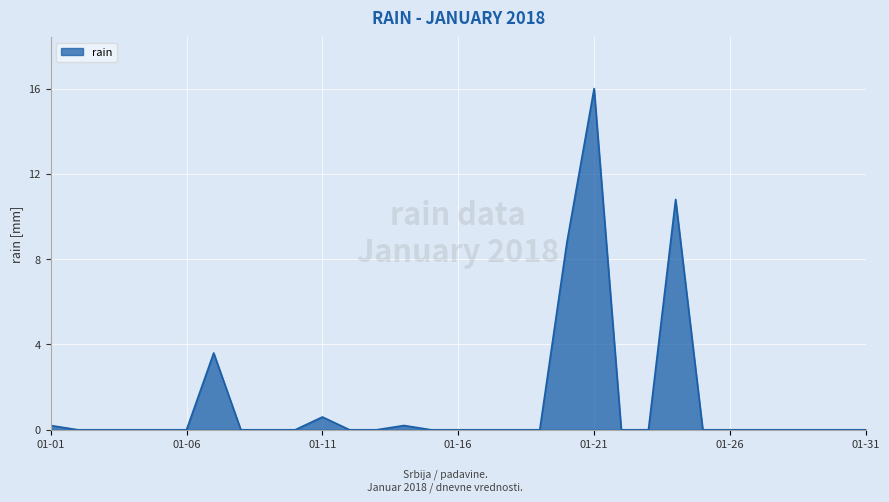

What is the greatest value displayed?

16.0